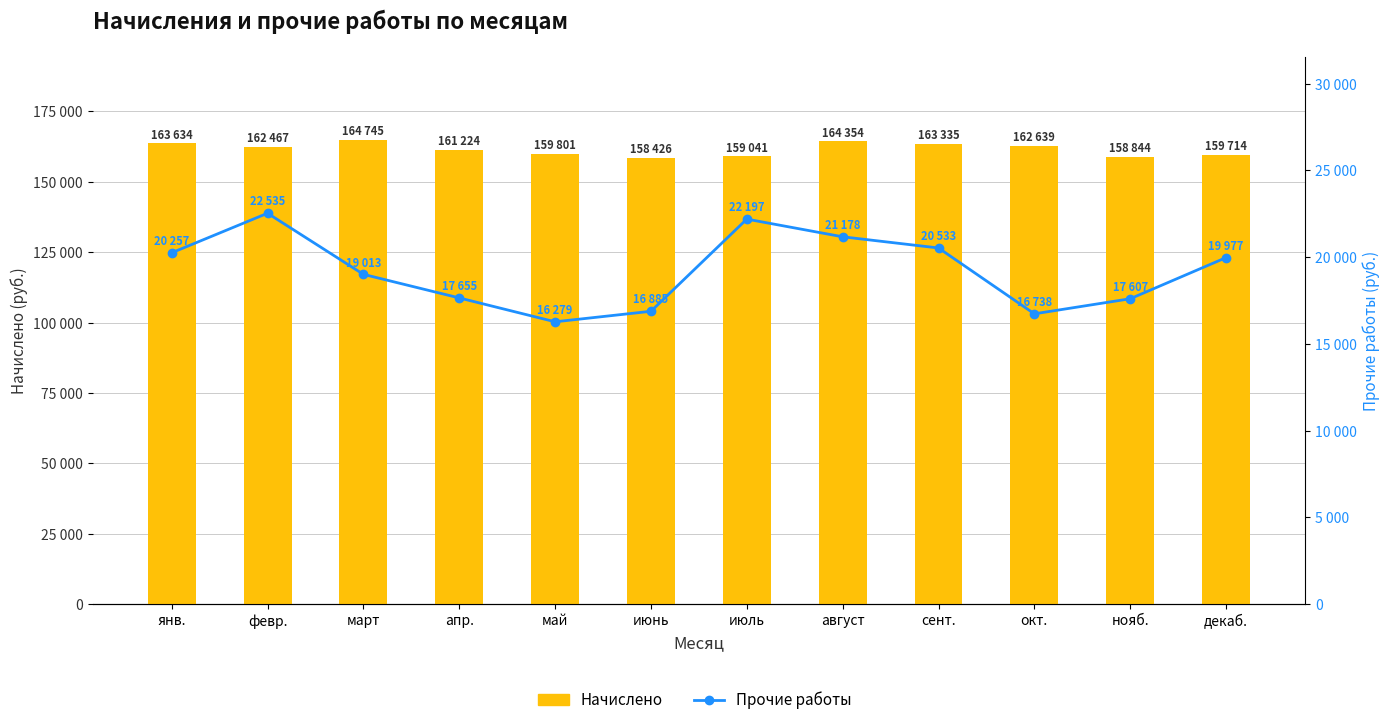

At which label does Начислено first exceed 162467?

янв.